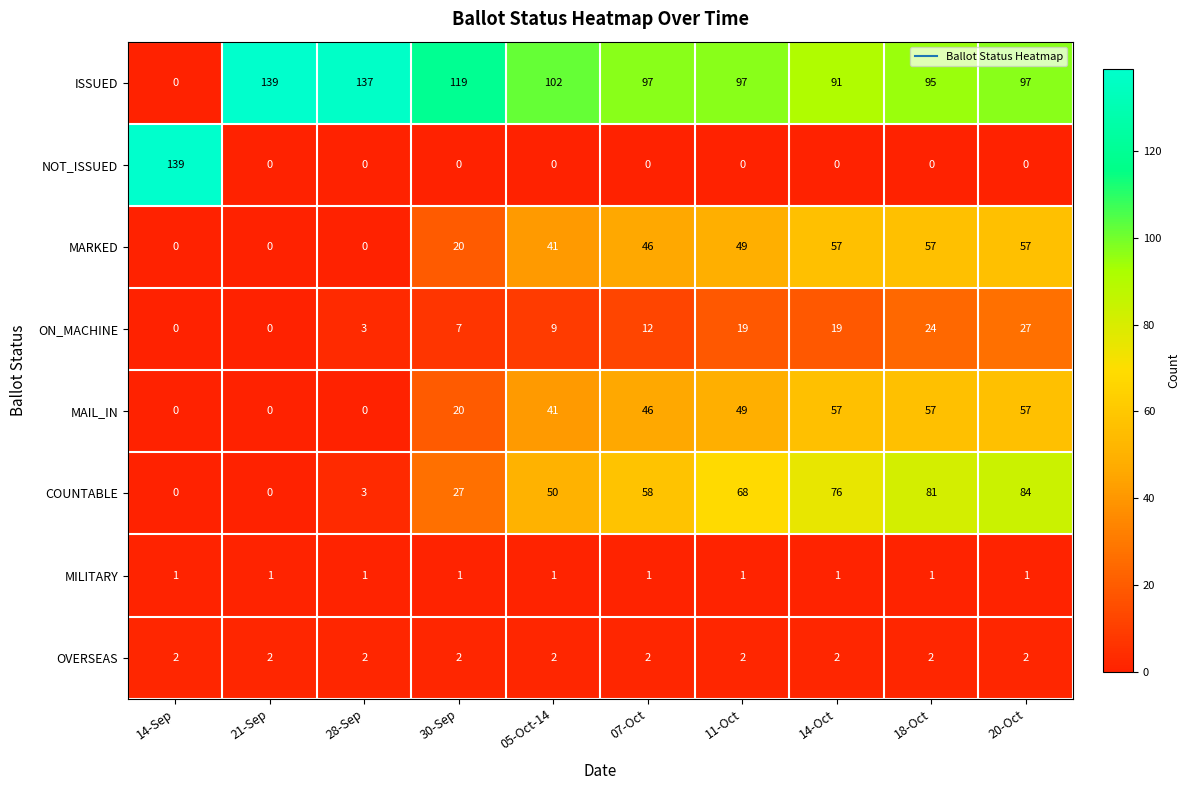

At which label does NOT_ISSUED reach its peak?

14-Sep